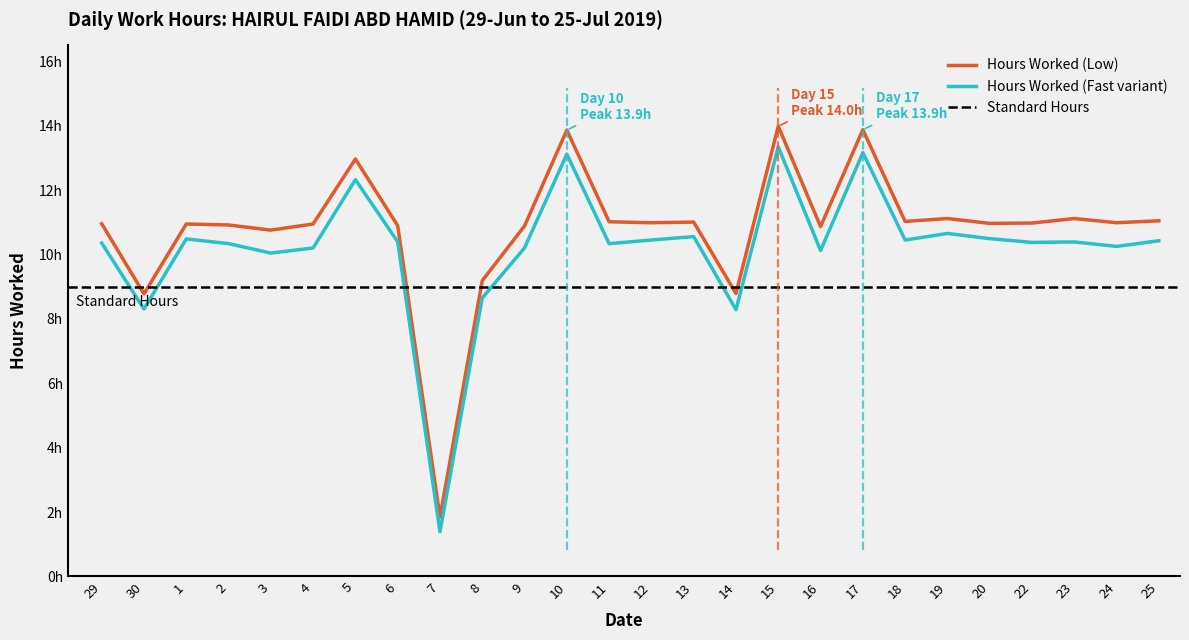

The value at 15 is 14.0. True or false?

True